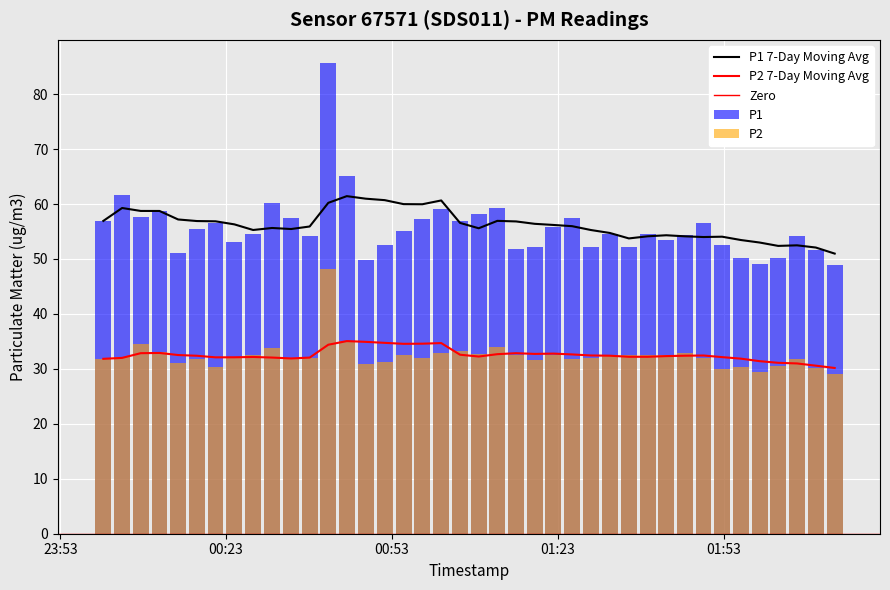

Does the chart contain stacked bars?

No